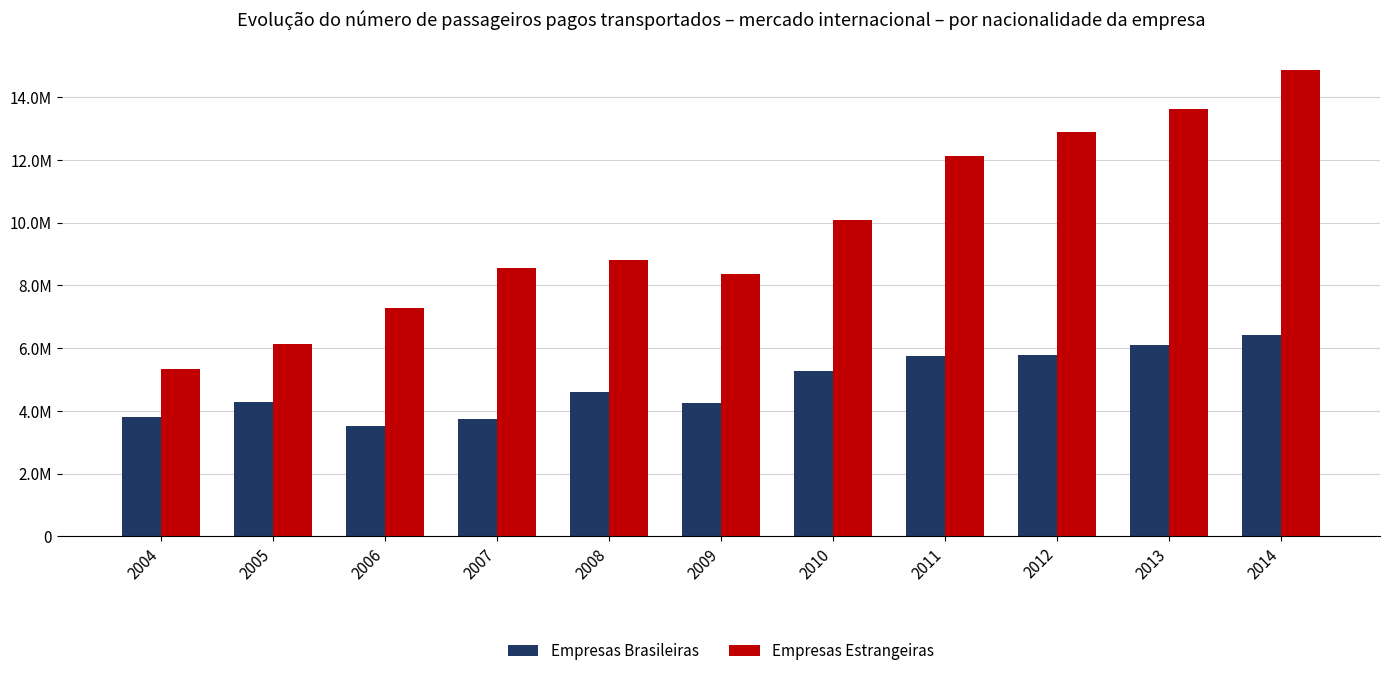

List the series in order of their overall mean, highest first.

Empresas Estrangeiras, Empresas Brasileiras